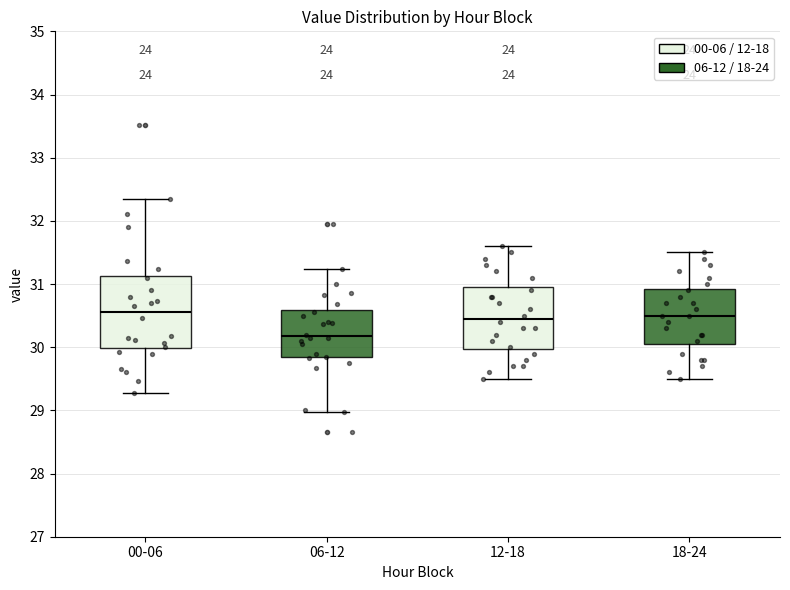

Reading left to right, read every box against the y-axis: the position of its median line, the range the box covers, and the ends of its whiskers. The values are not printed on the chart, so give them approximately, as read against the axis.

00-06: median 30.6, box 30.0 to 31.1, whiskers 29.3 to 32.4
06-12: median 30.2, box 29.8 to 30.6, whiskers 29.0 to 31.2
12-18: median 30.5, box 30.0 to 31.0, whiskers 29.5 to 31.6
18-24: median 30.5, box 30.1 to 30.9, whiskers 29.5 to 31.5